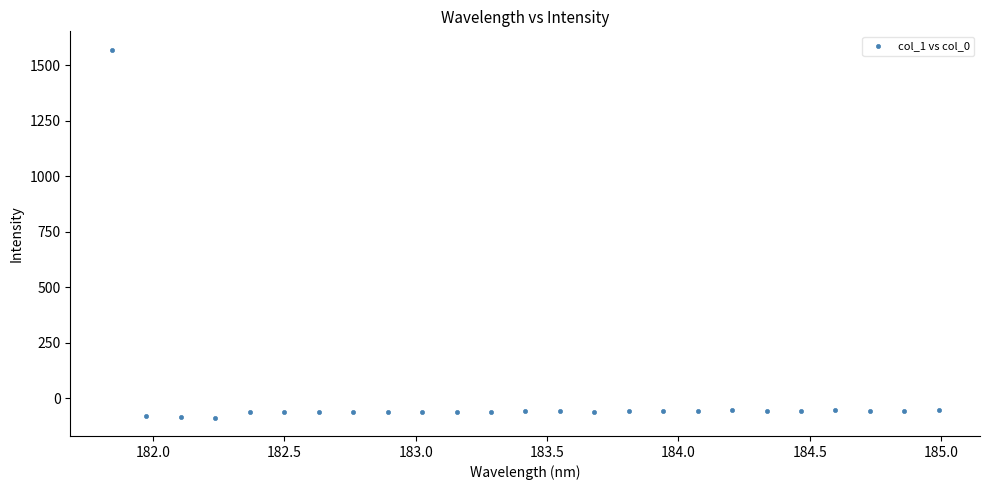

What is the range of Y values (max minus min)?

1655.7